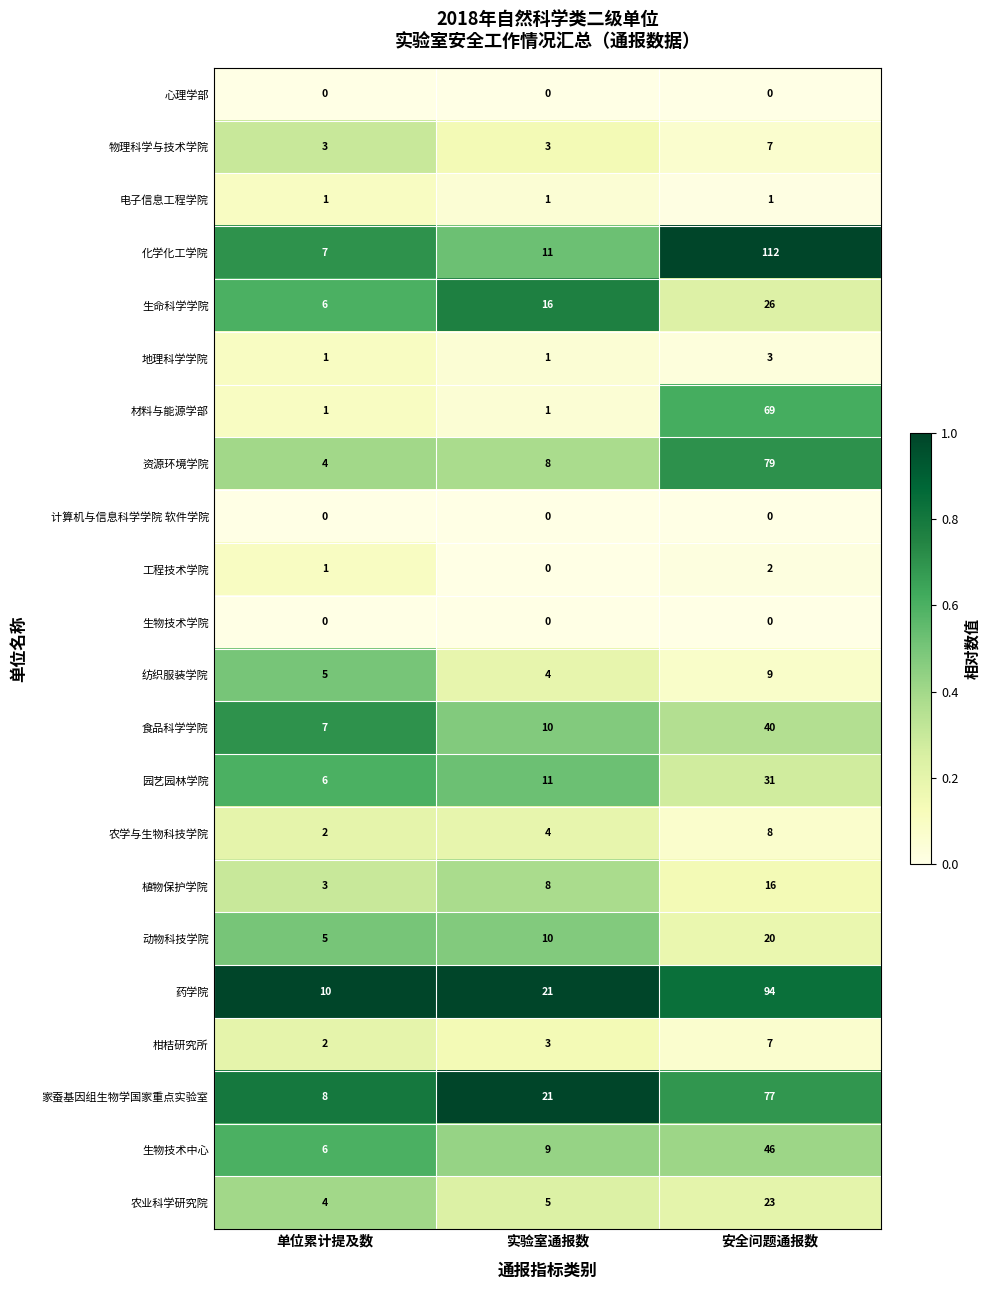

What is the total value across all series at 安全问题通报数?

670